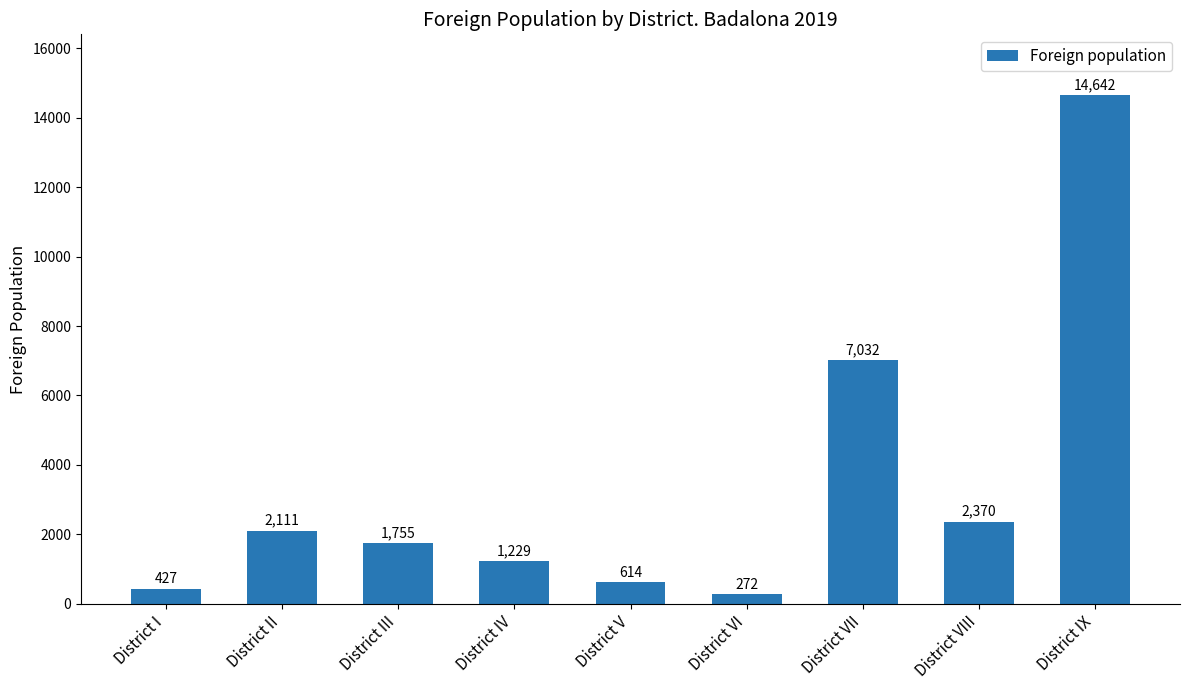

What is the sum of all values?

30452